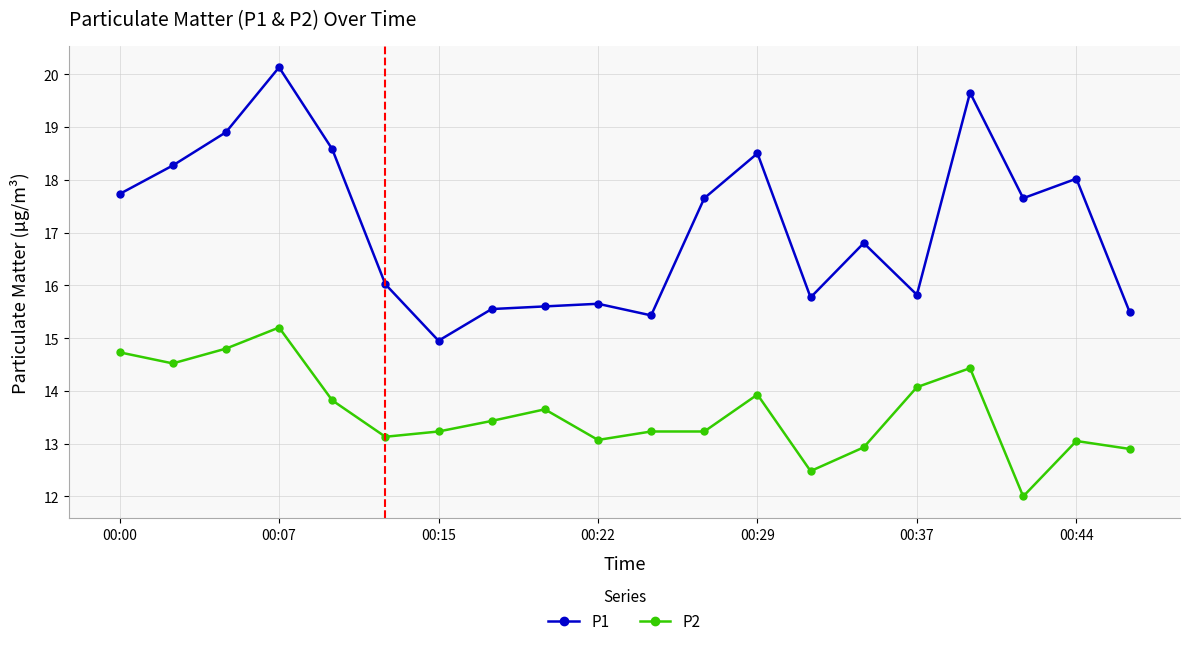

Which series has the widest spread of values?

P1